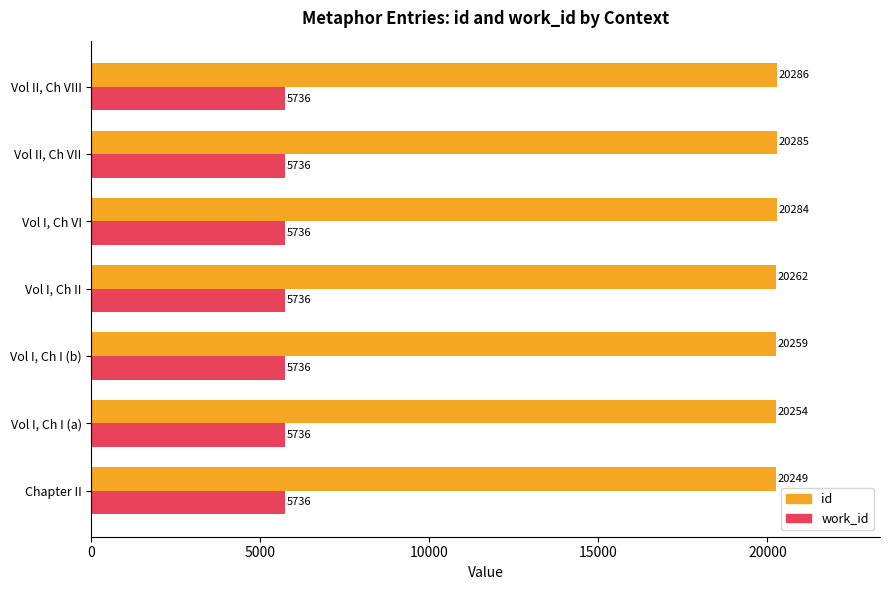

What is the sum of all id values?

141879